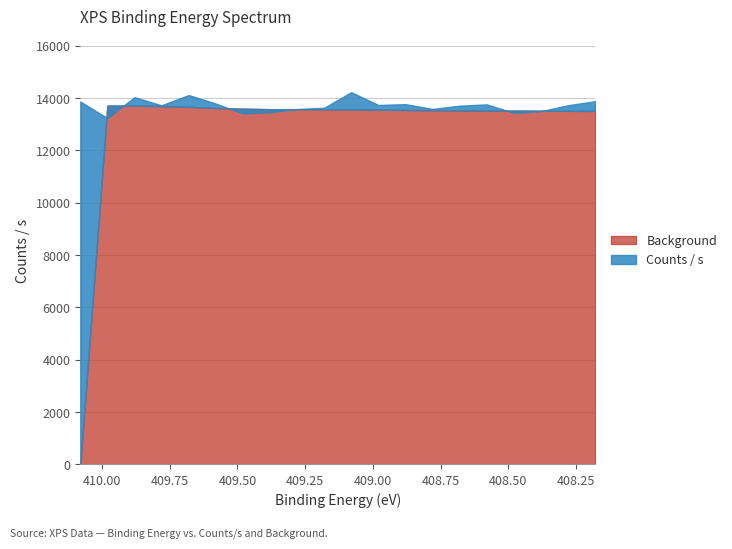

After their last crossing, which series has the higher values: Background or Counts / s?

Counts / s